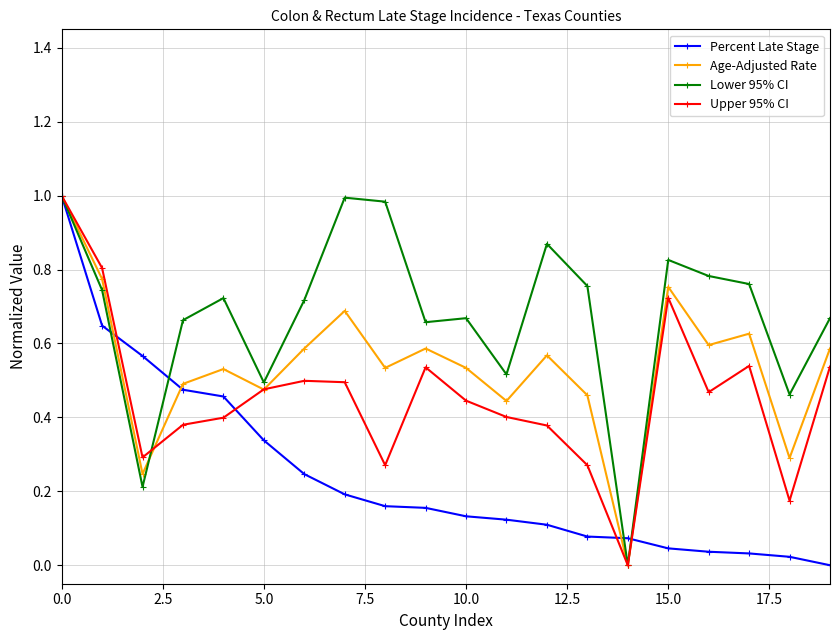

In Age-Adjusted Rate, how many points are lower than both neighbors (excluding endpoints)?

7